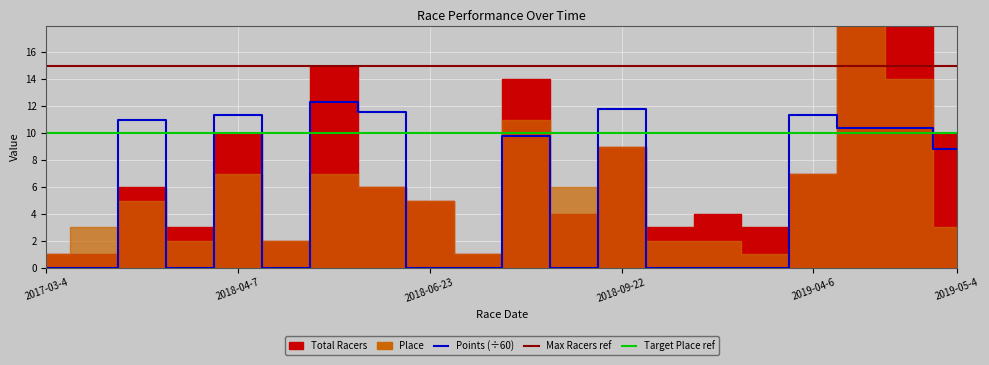

How many points are lower than both their immediate neighbors (excluding endpoints)?

3